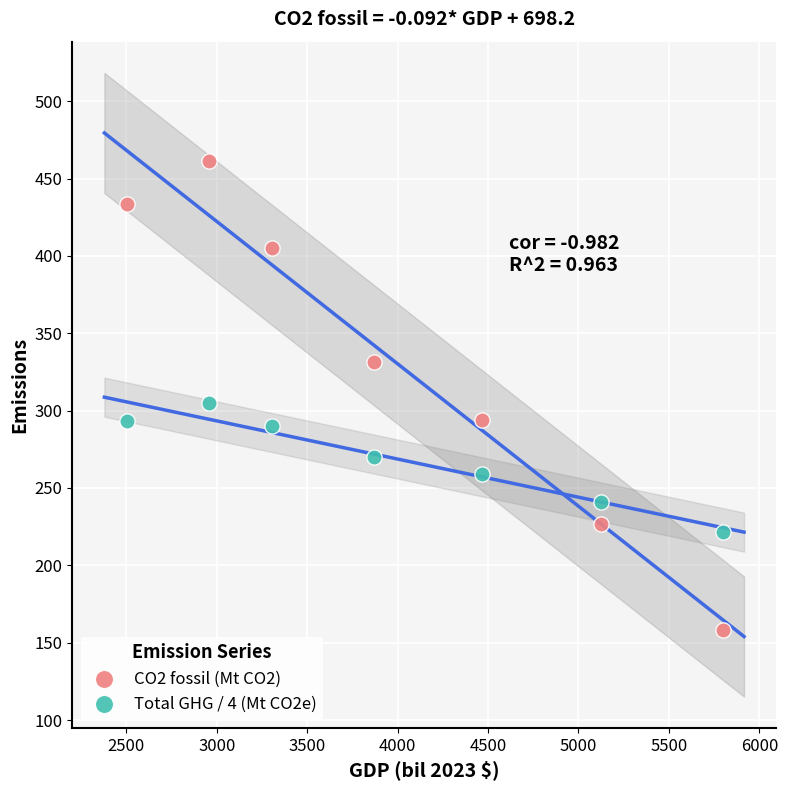

Which series reaches the maximum Y coordinate?

CO2 fossil (Mt CO2)